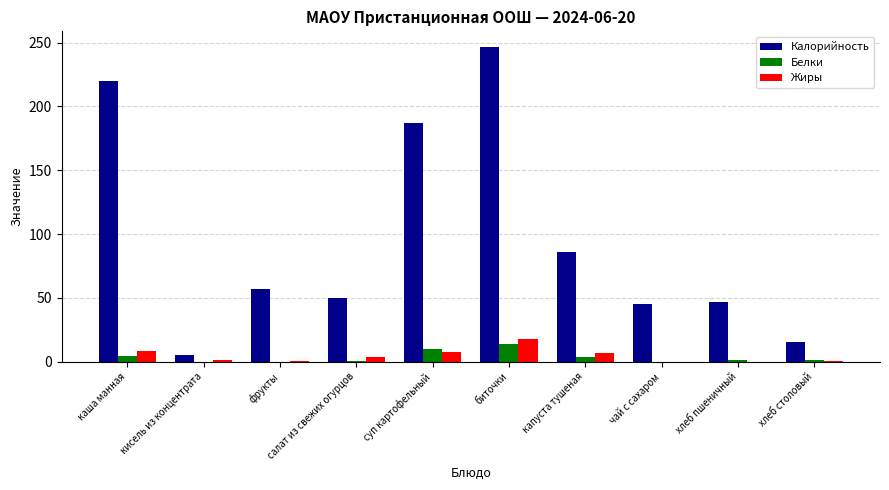

The Калорийность series shows 84.2 at хлеб пшеничный. True or false?

False